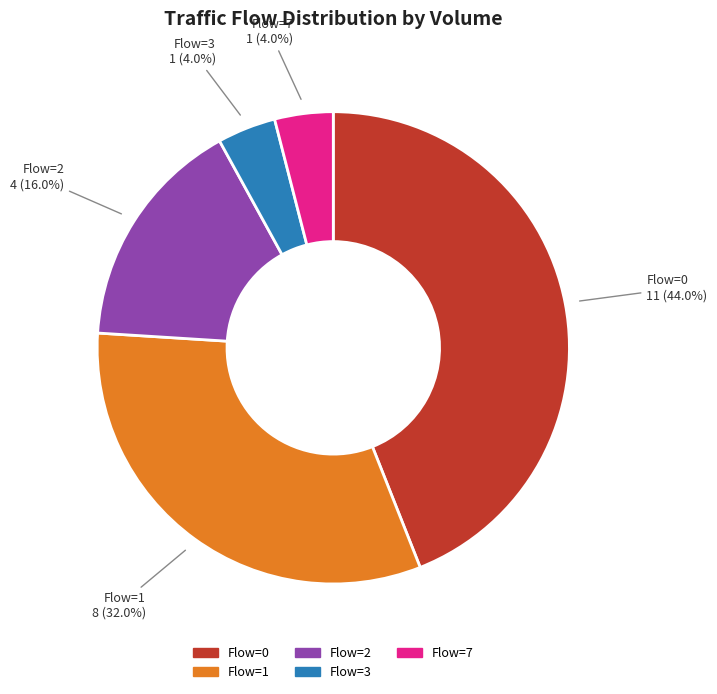

How many slices are in this pie chart?

5